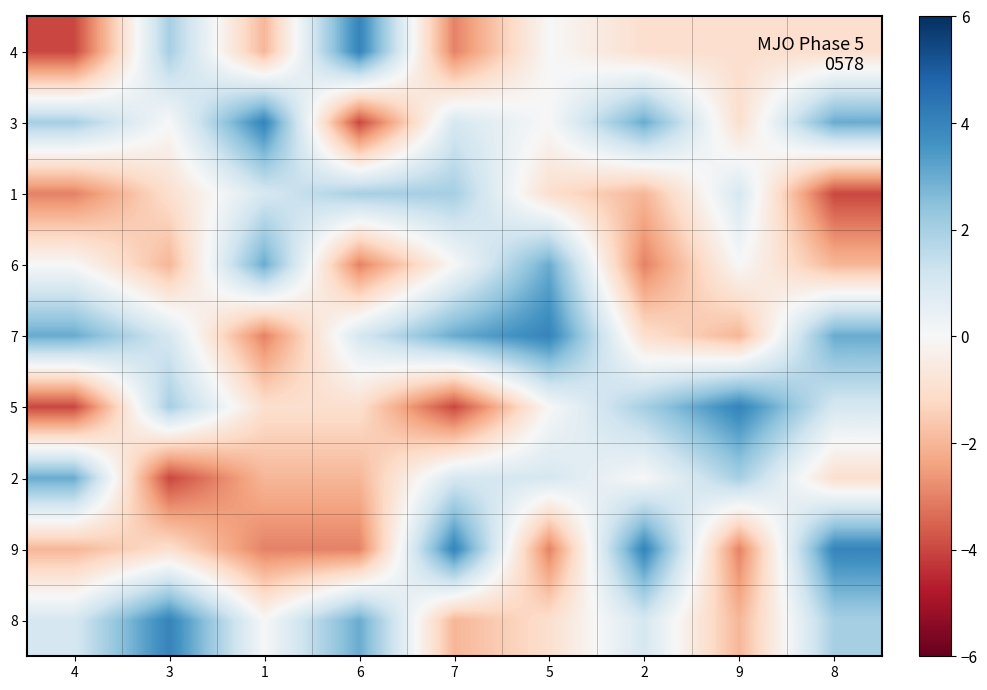

What is the total value across all series at 7?

2